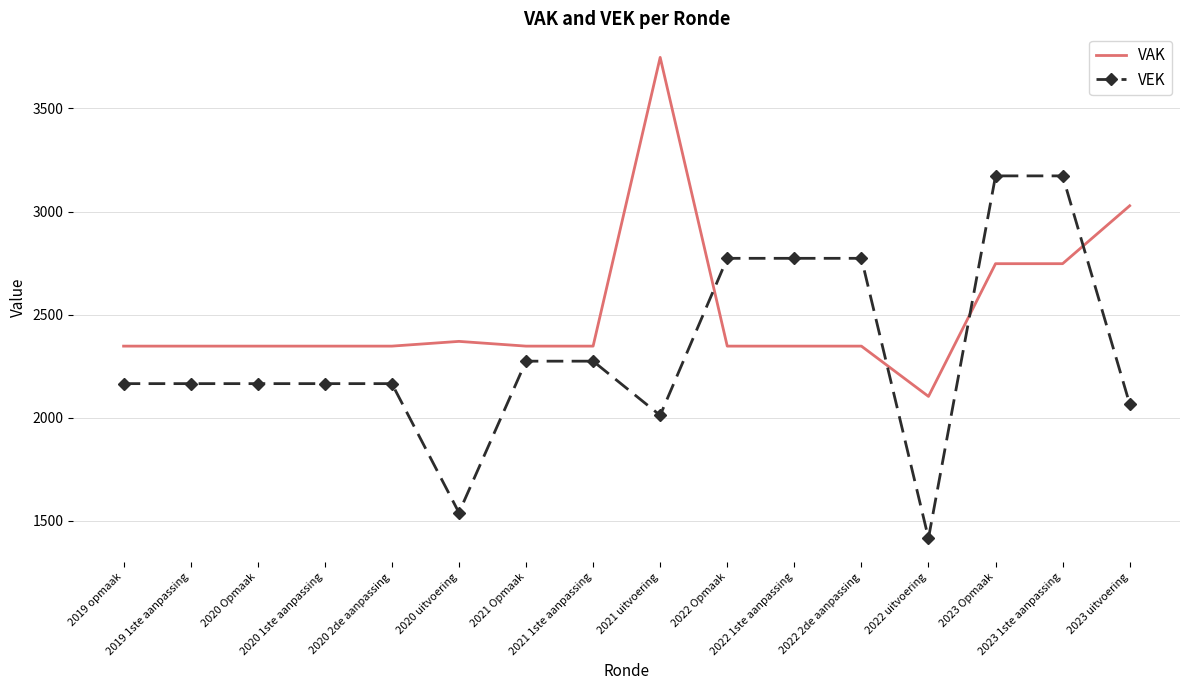

Which series has the largest range (max minus min)?

VEK